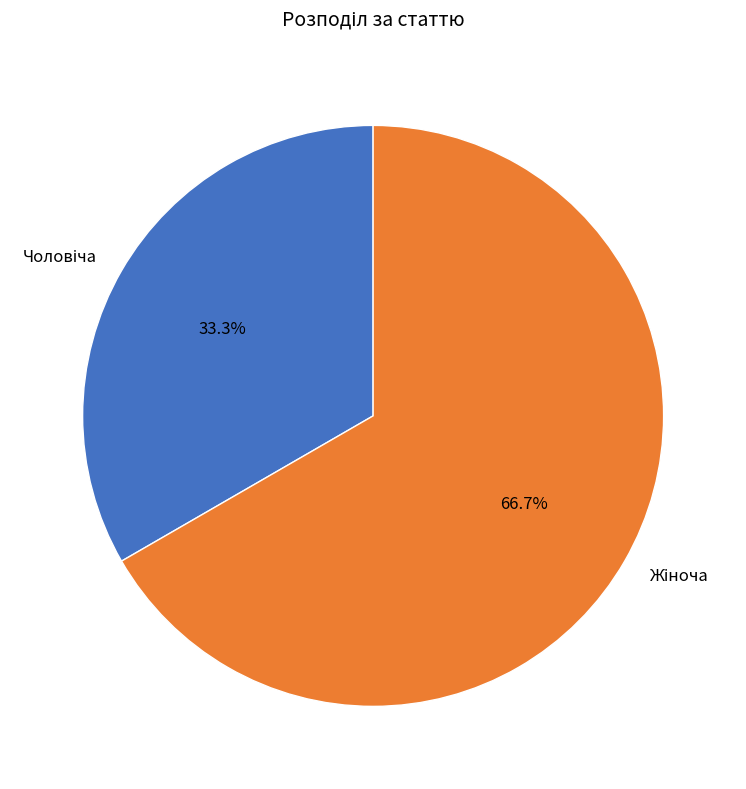

Is there a majority slice in this chart?

Yes